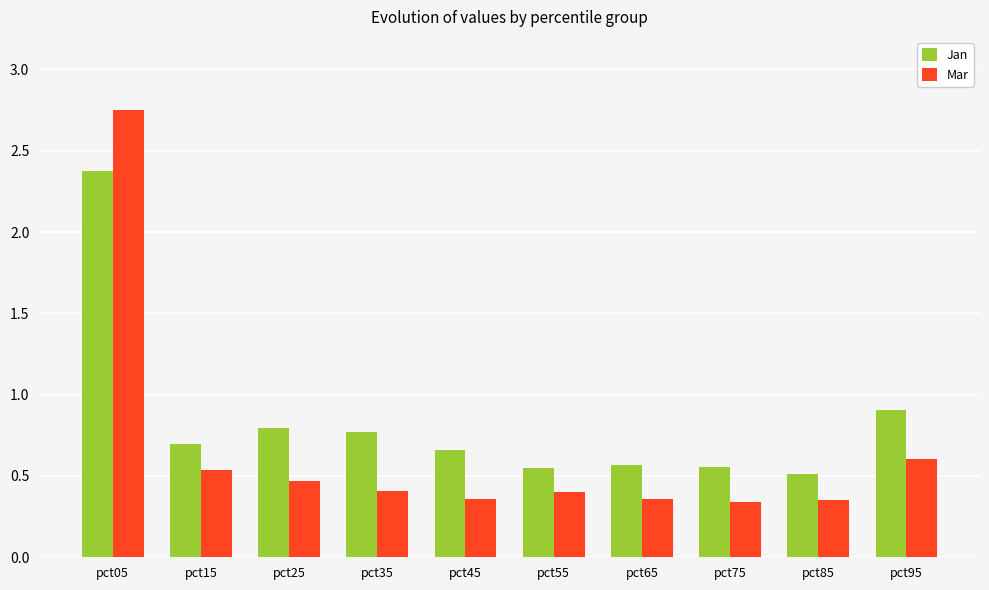

Rank the series by their average value, from lowest to highest.

Mar, Jan